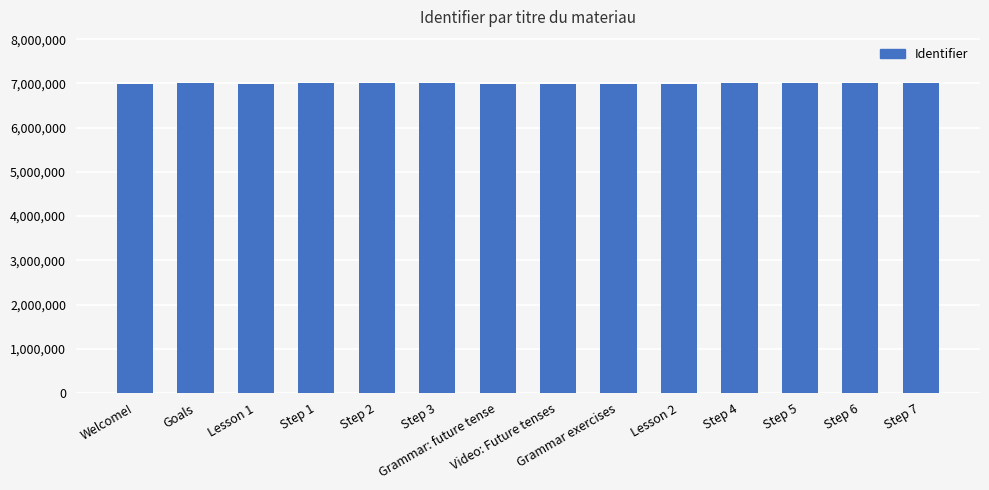

The value at Lesson 2 is 4239428. True or false?

False